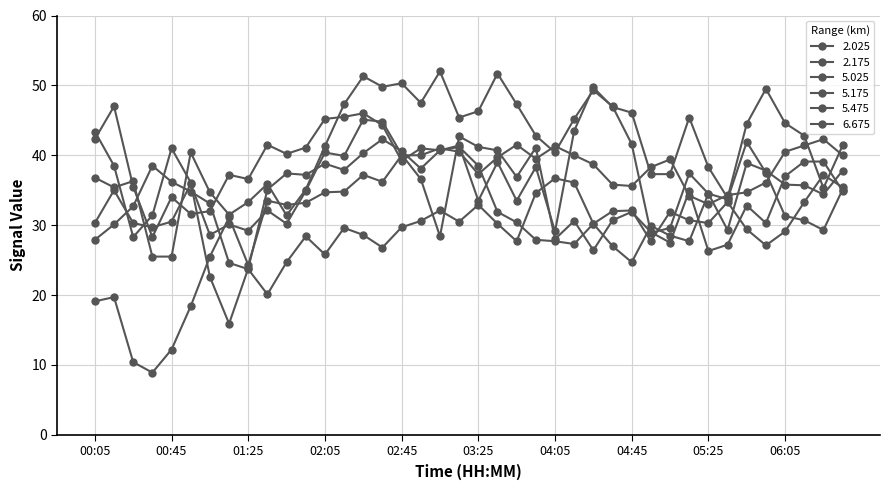

Which label corresponds to the largest value in the chart?

03:05